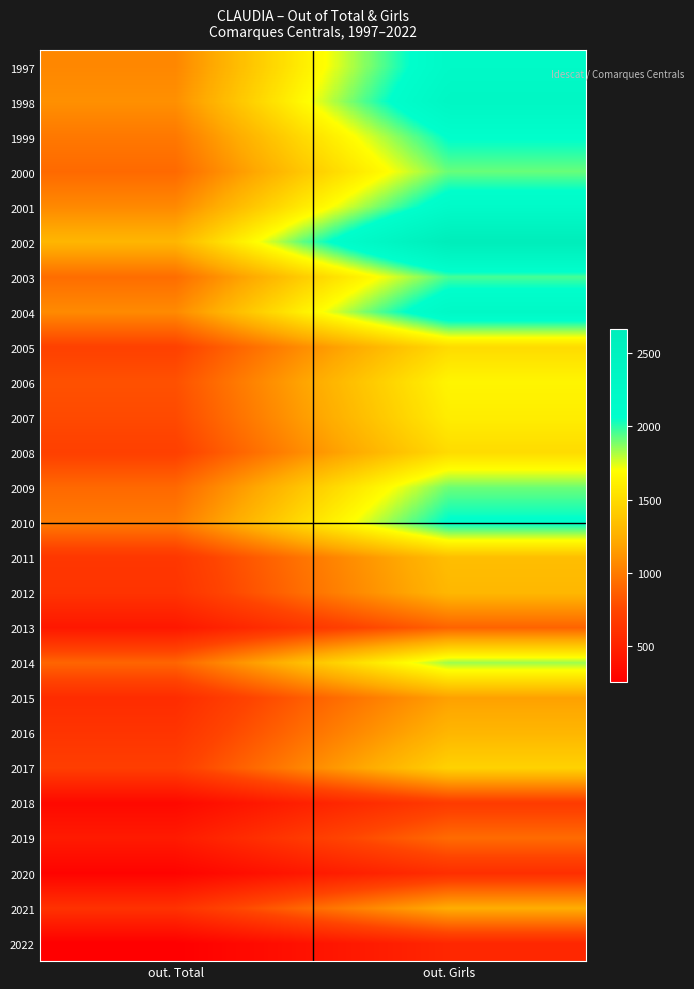

What is the total value across all series at out. Total?

19776